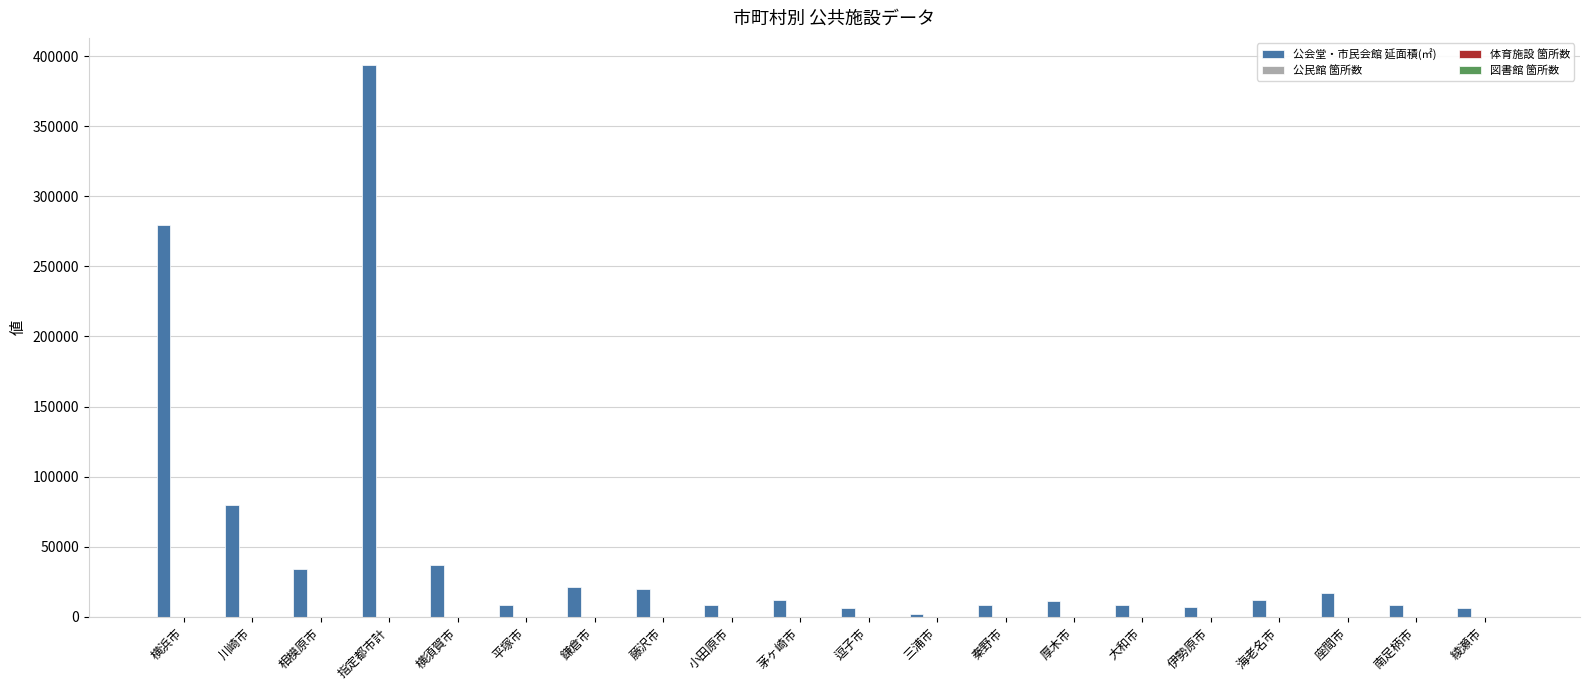

The value of 公会堂・市民会館 延面積(㎡) at 平塚市 is 8362. True or false?

True